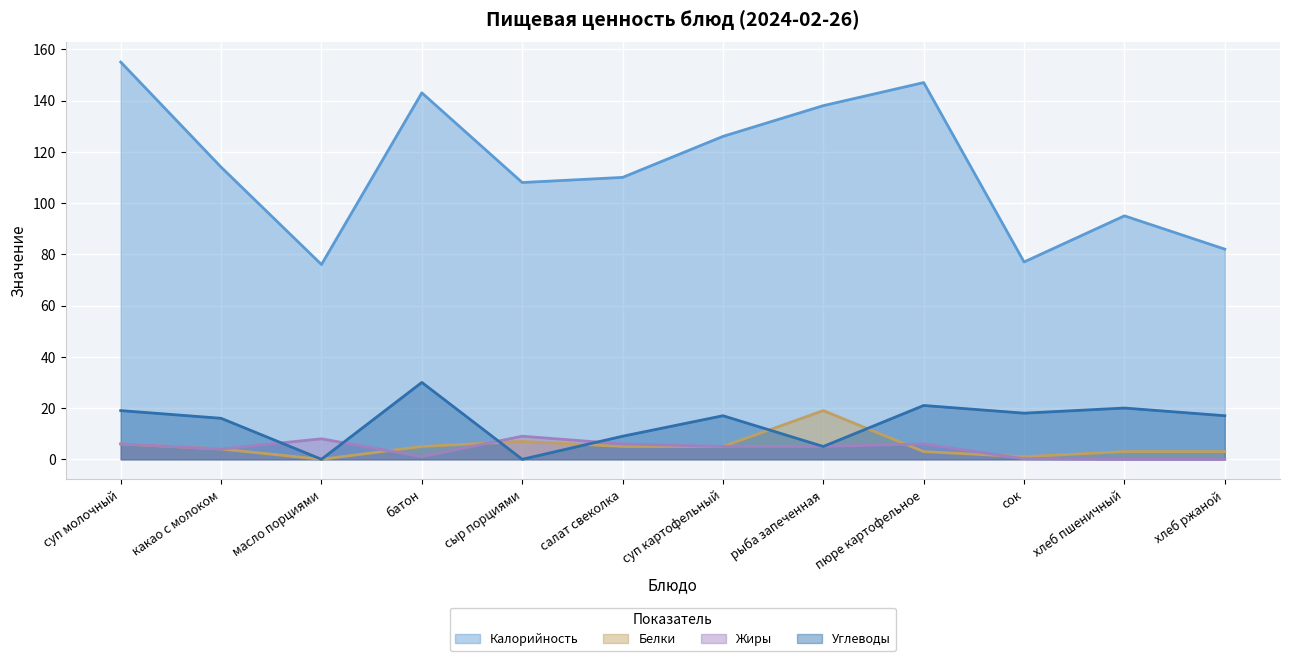

What is the average value of the Белки series?

5.1